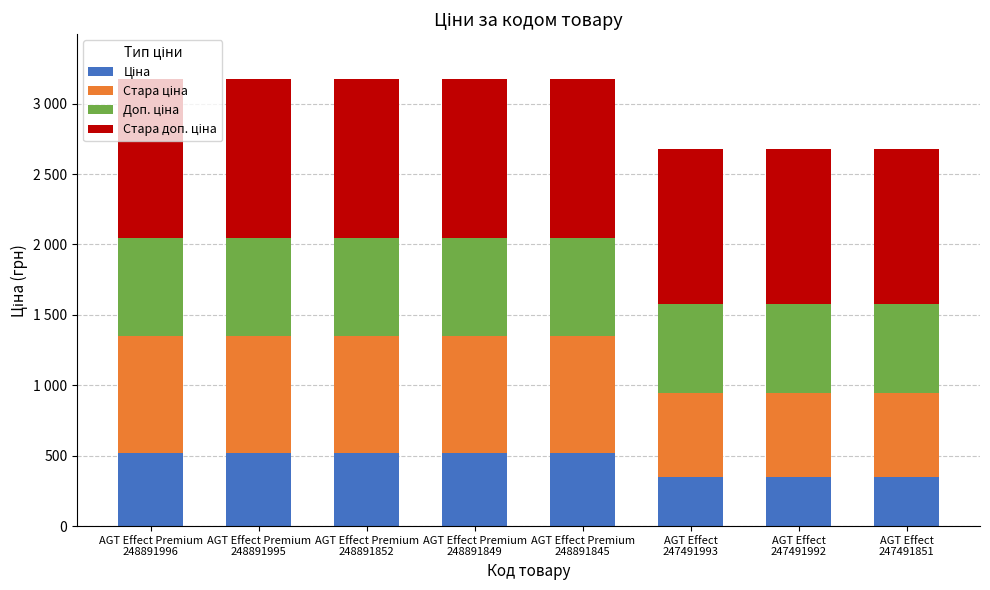

Read the Доп. ціна value at AGT Effect Premium
248891995.

699.0